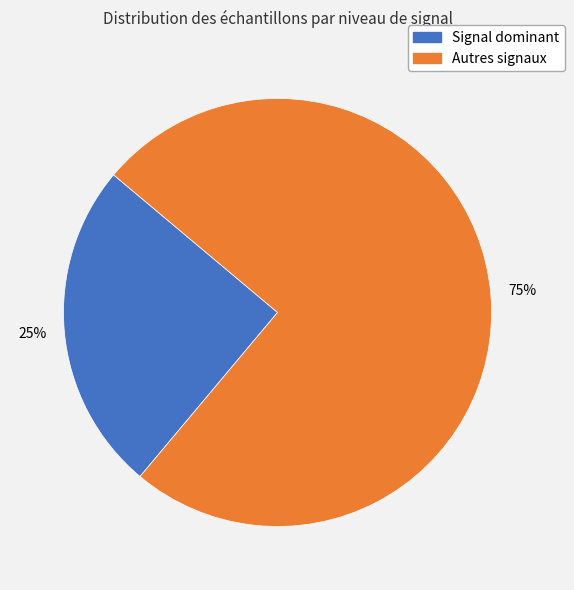

To the nearest percent, what is the difference between the largest and smallest slice percentages?

50%